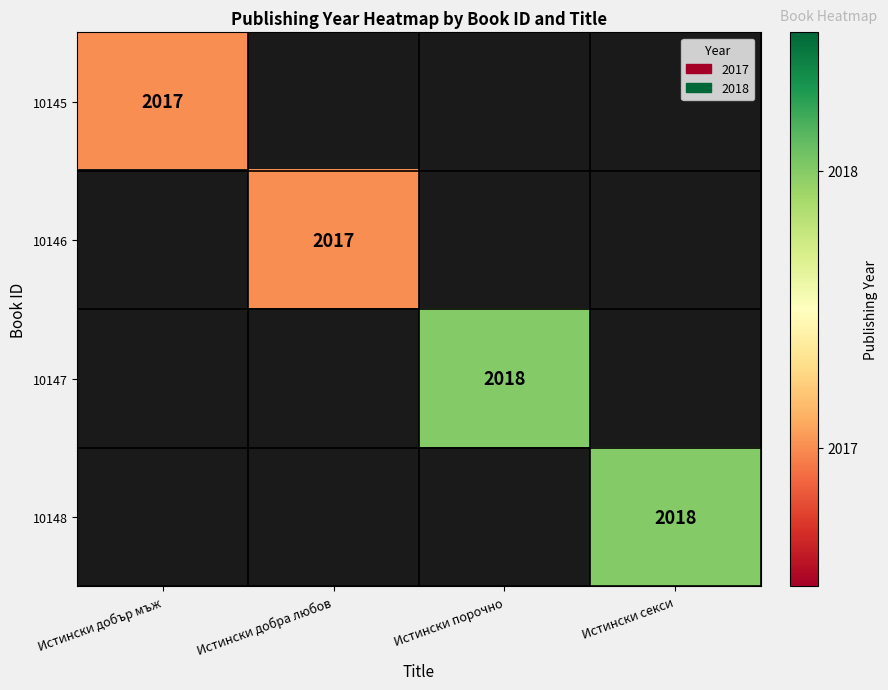

True or false: 10146 has a value of 3349 at Истински добра любов.

False